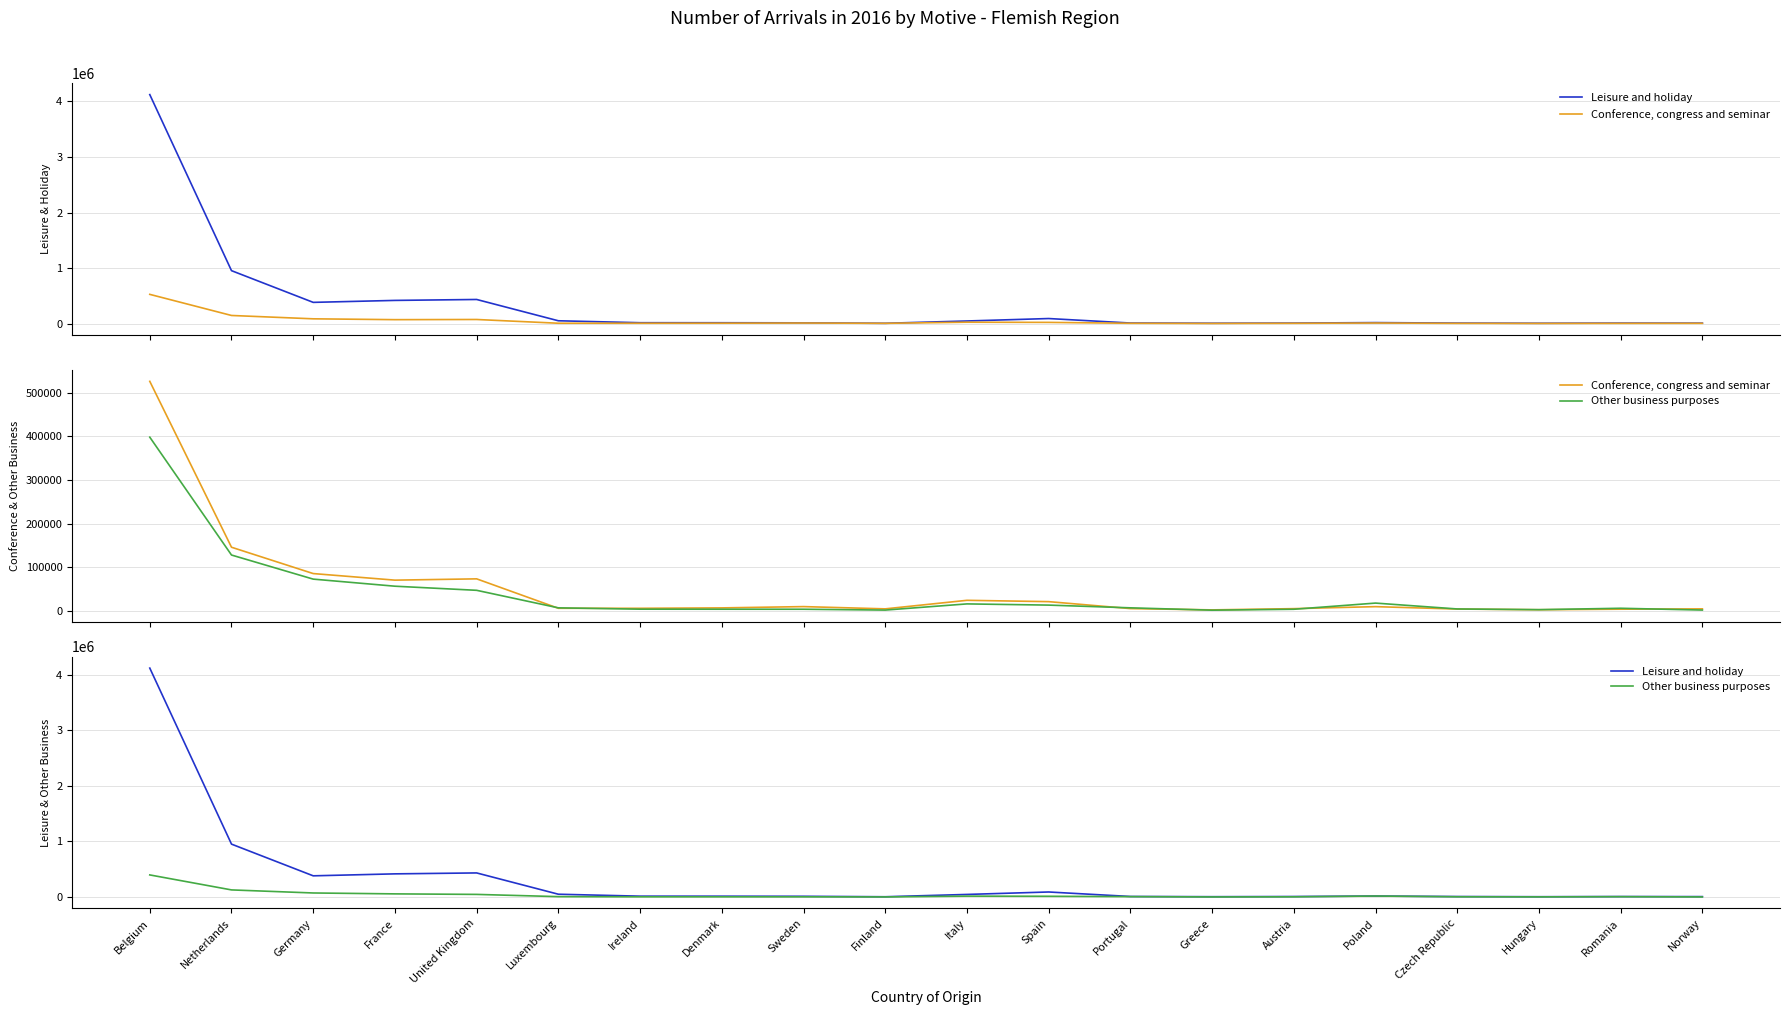

Where do Other business purposes and Conference, congress and seminar first cross each other?

United Kingdom and Luxembourg